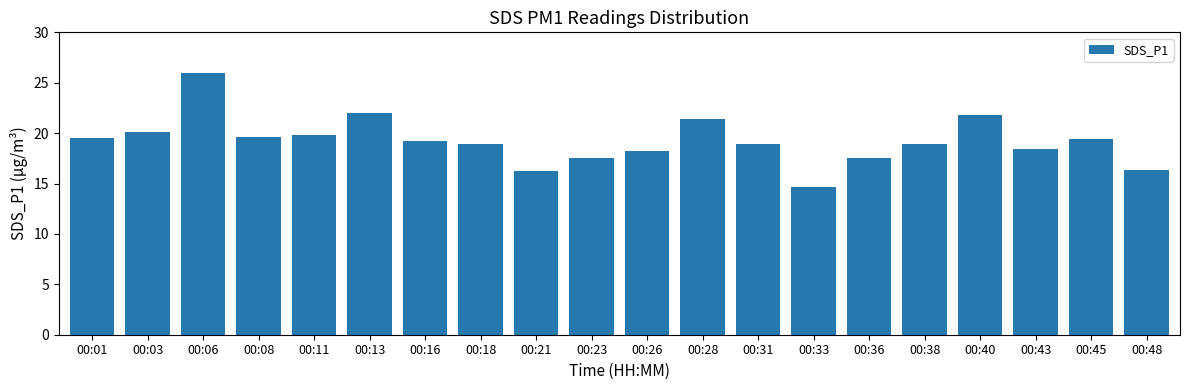

How many bars are there in total?

20